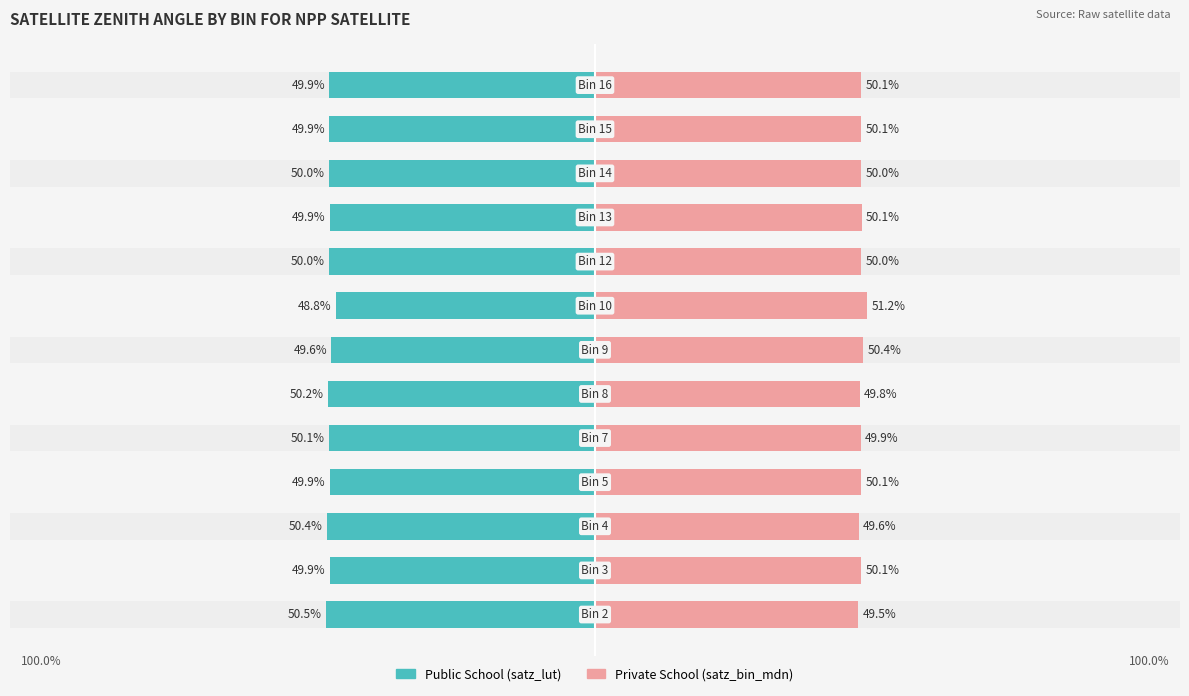

List the labels in order of Public School value, smallest first.

0, 2, 5, 4, 10, 8, 11, 12, 3, 1, 9, 6, 7